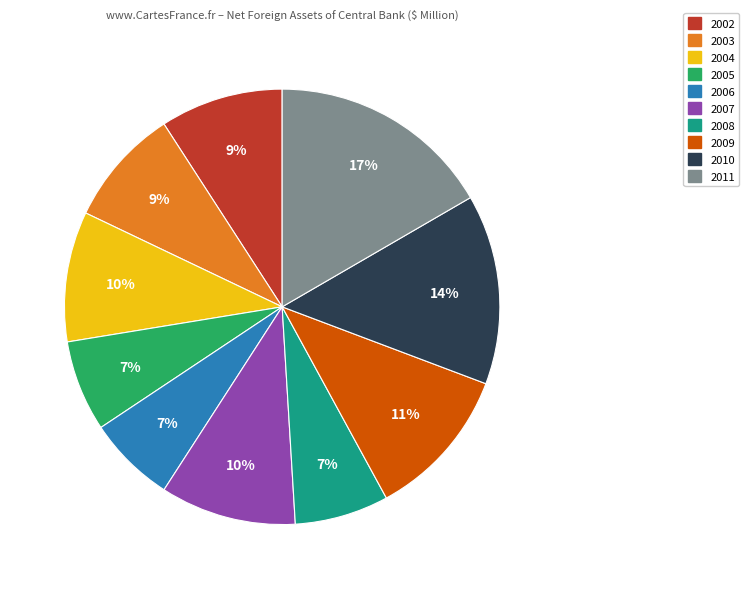

To the nearest percent, what is the difference between the largest and smallest slice percentages?

10%